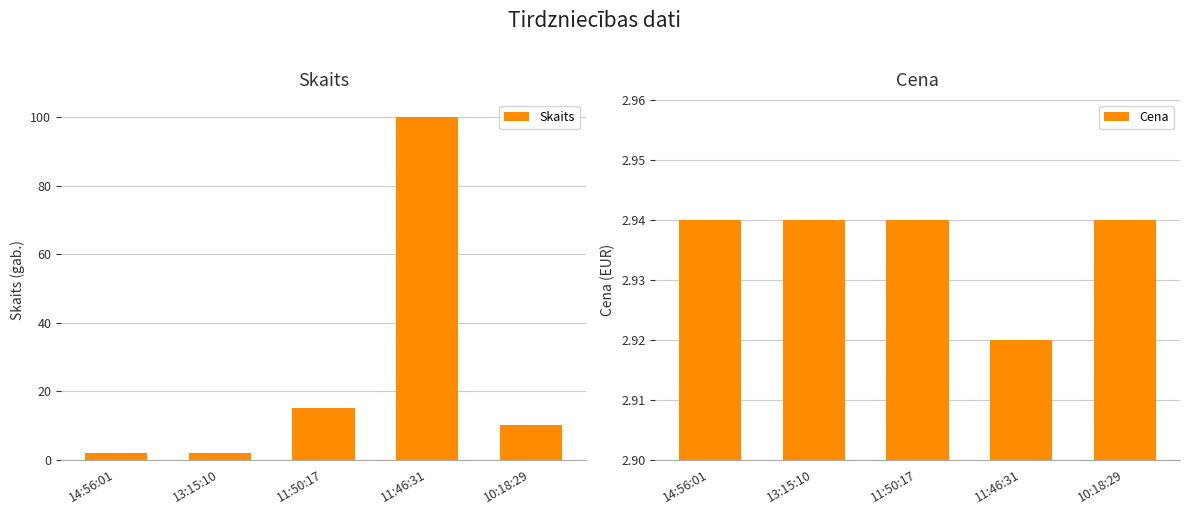

Rank the series at 11:46:31 from lowest to highest value.

Cena, Skaits